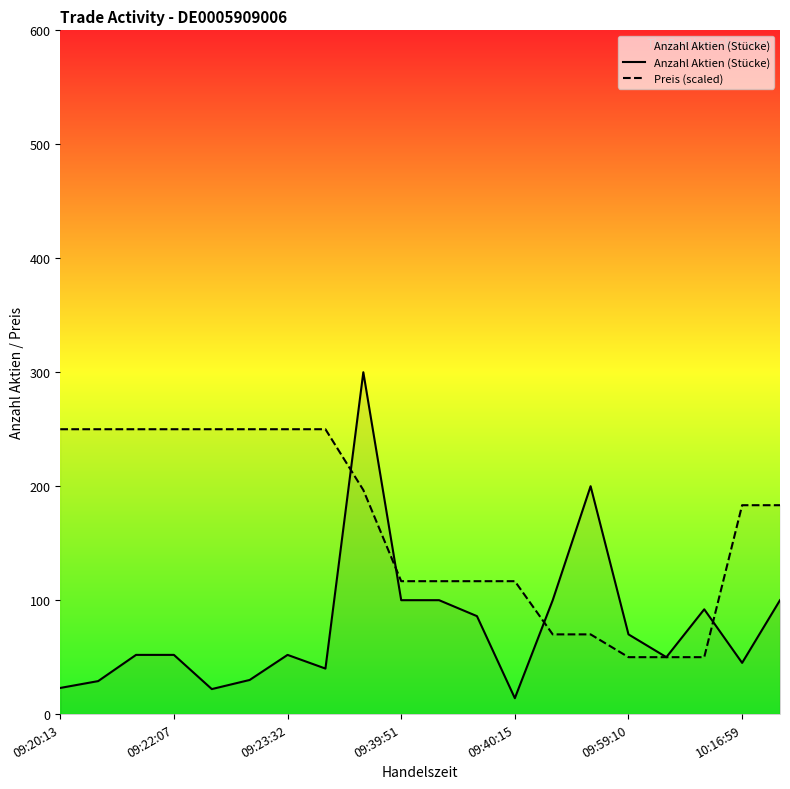

What is the average value of the Anzahl Aktien (Stücke) series?

77.8